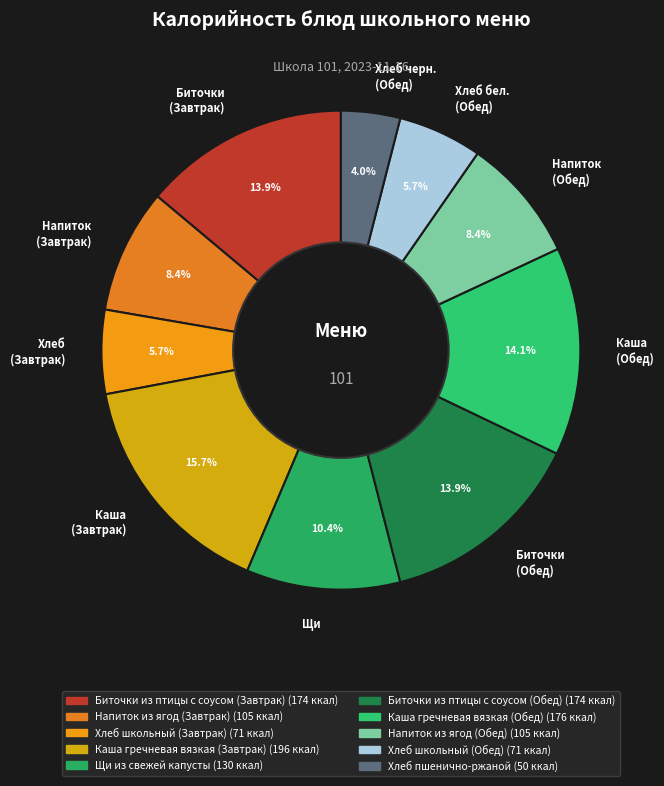

Count the number of slices in the pie.

10